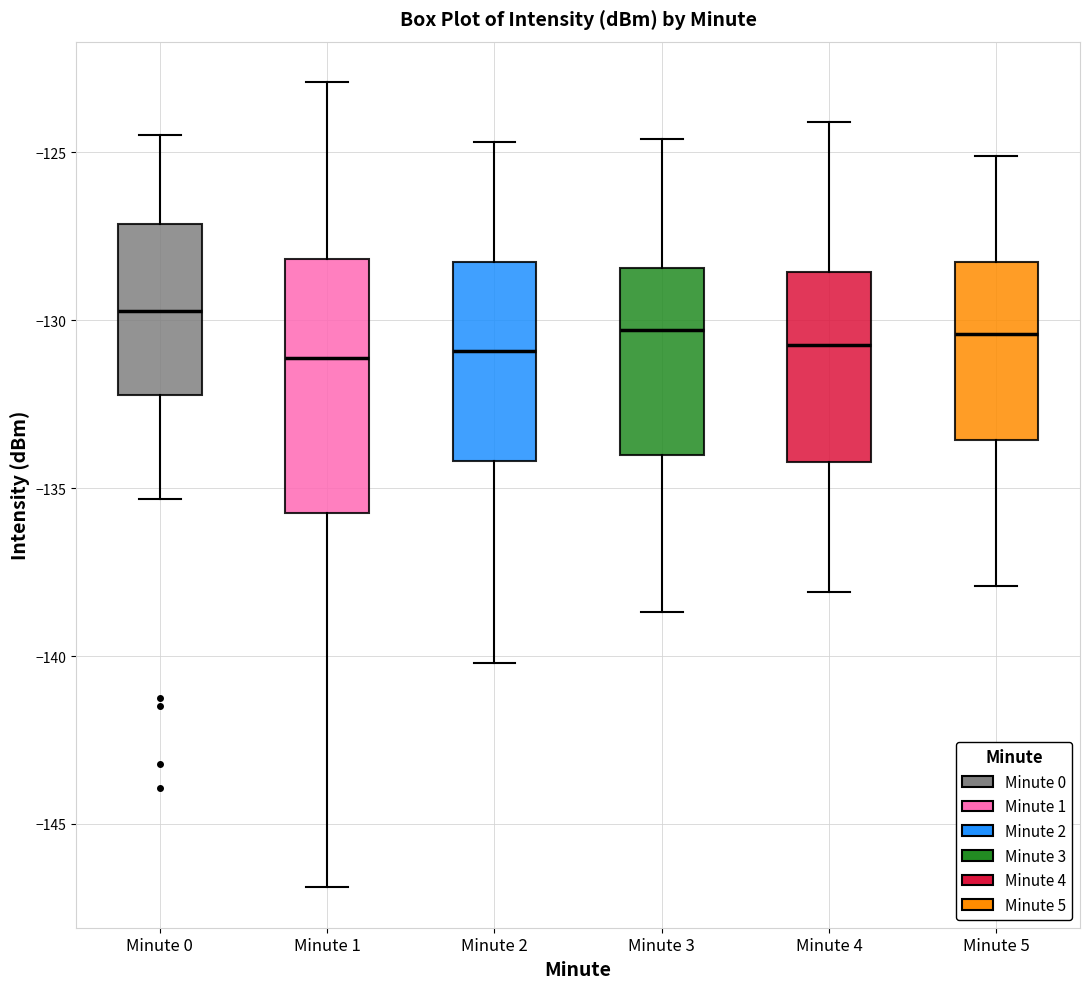

Reading left to right, read every box against the y-axis: the position of its median line, the range the box covers, and the ends of its whiskers. The values are not printed on the chart, so give them approximately, as read against the axis.

Minute 0: median -129.5, box -132.0 to -127.0, whiskers -135.5 to -124.5
Minute 1: median -131.0, box -135.5 to -128.0, whiskers -147.0 to -123.0
Minute 2: median -131.0, box -134.0 to -128.5, whiskers -140.0 to -124.5
Minute 3: median -130.5, box -134.0 to -128.5, whiskers -138.5 to -124.5
Minute 4: median -130.5, box -134.0 to -128.5, whiskers -138.0 to -124.0
Minute 5: median -130.5, box -133.5 to -128.0, whiskers -138.0 to -125.0